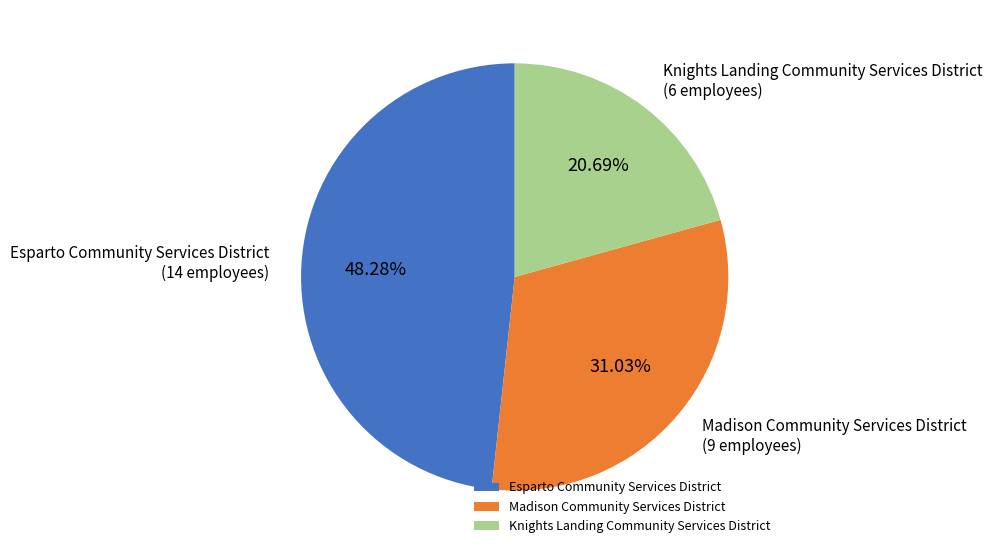

Is there any slice that represents more than half of the pie?

No